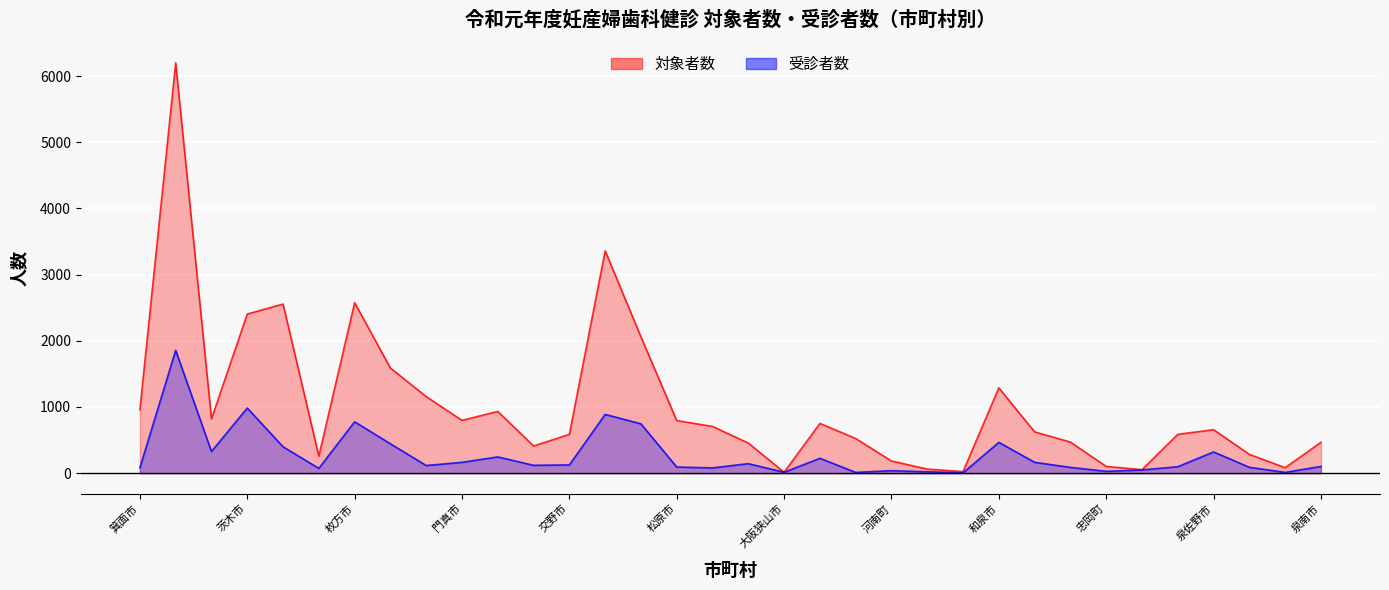

At 千早赤阪村, list the series in order from smallest to largest.

受診者数, 対象者数